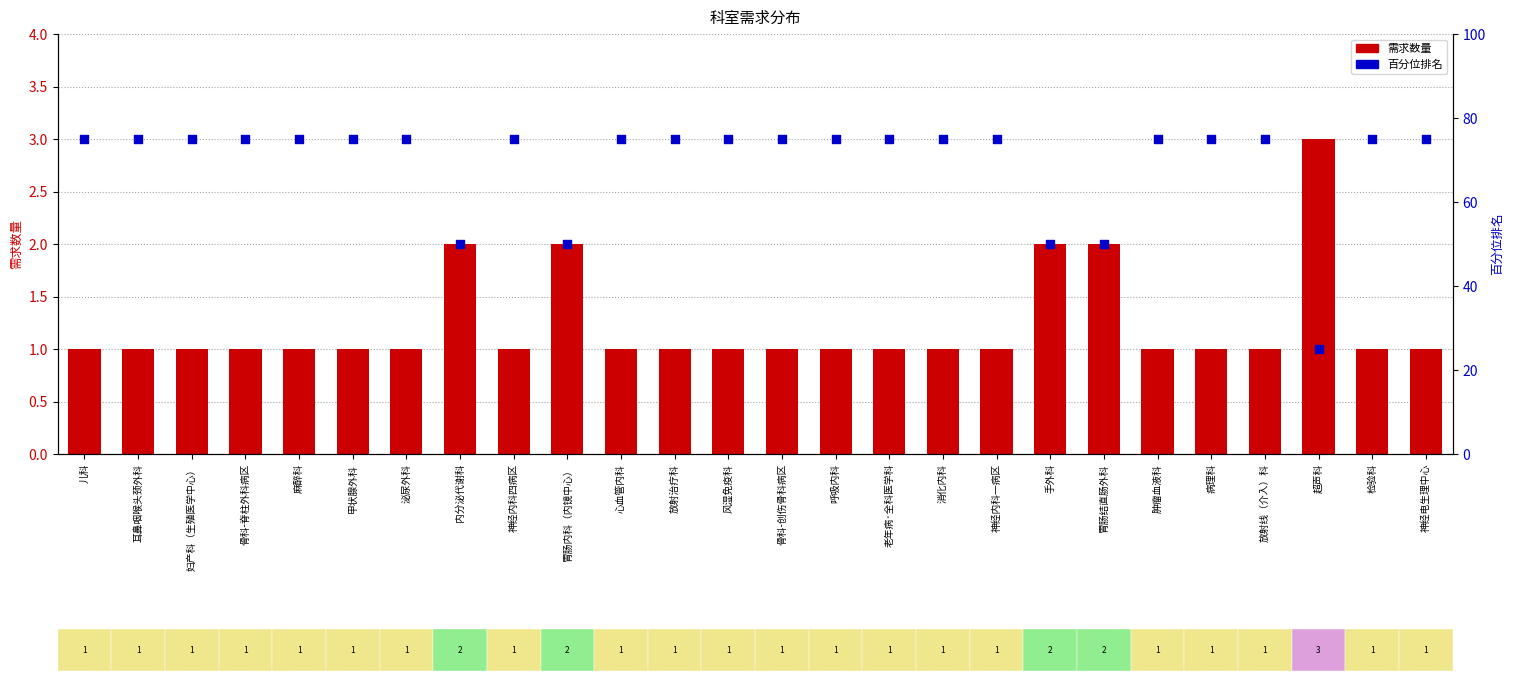

At how many categories does at least one series exceed 73?

21